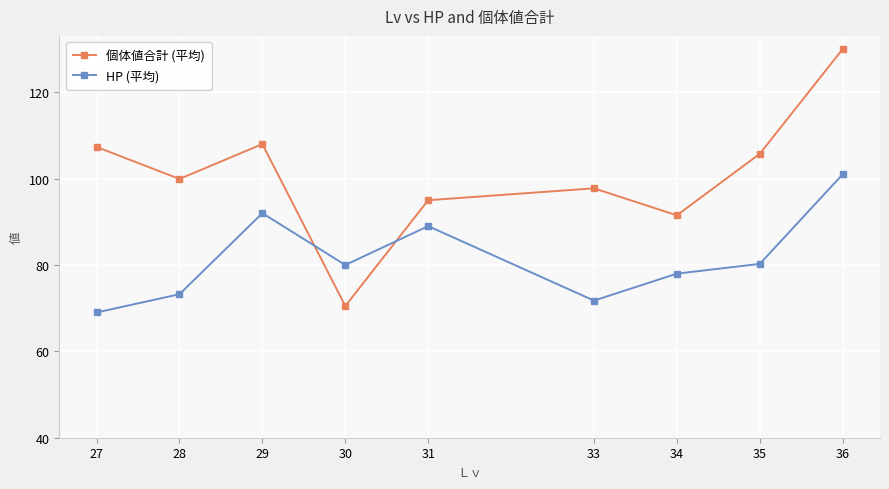

What is the total value across all series at 35?

186.0